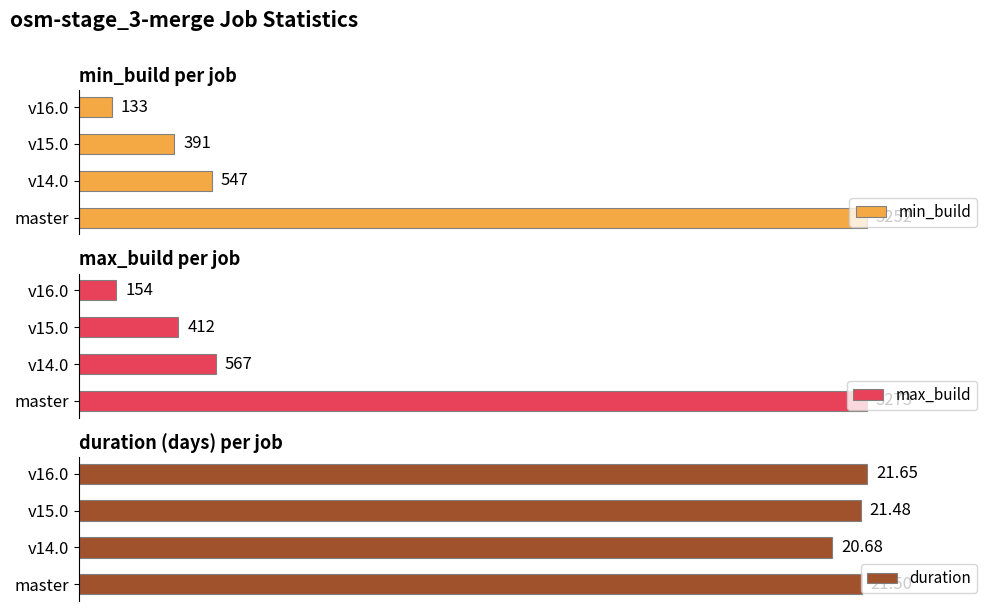

Which category has the highest value in the duration series?

v16.0